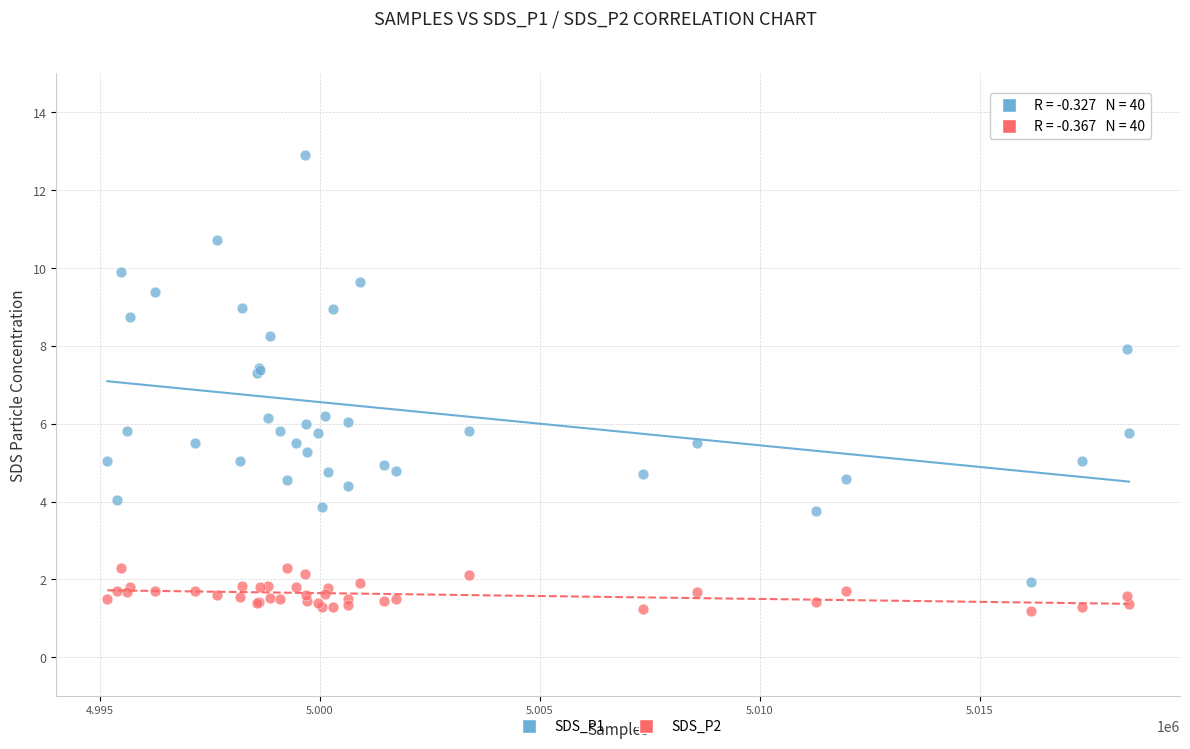

Which series has the largest Y range (max minus min)?

SDS_P1